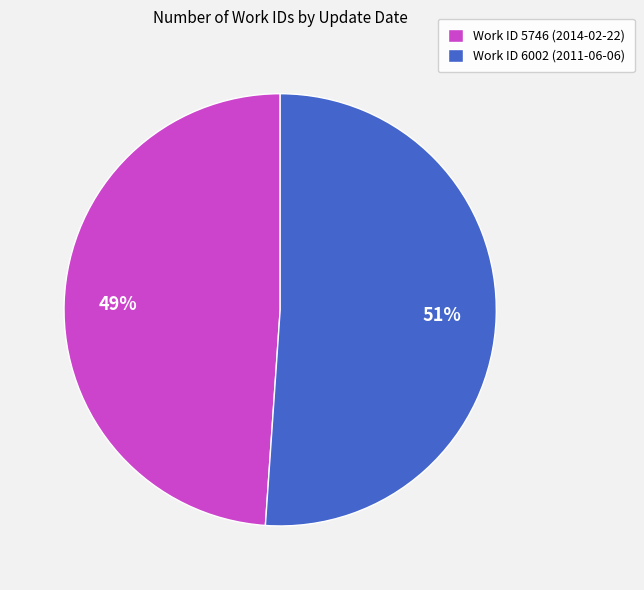

How many segments does this pie chart have?

2